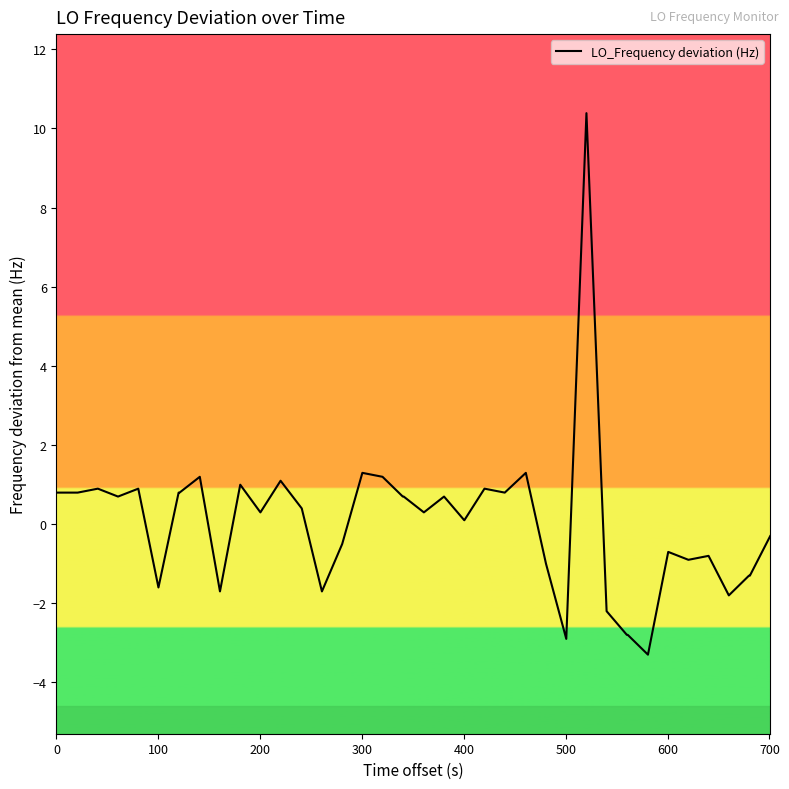

What is the greatest value displayed?

10.4